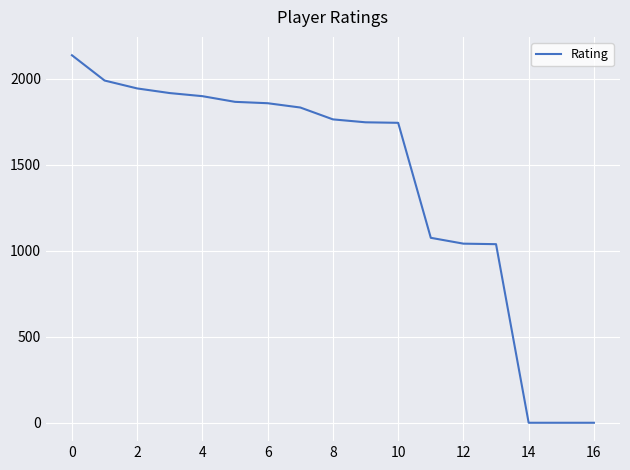

What is the greatest value displayed?

2138